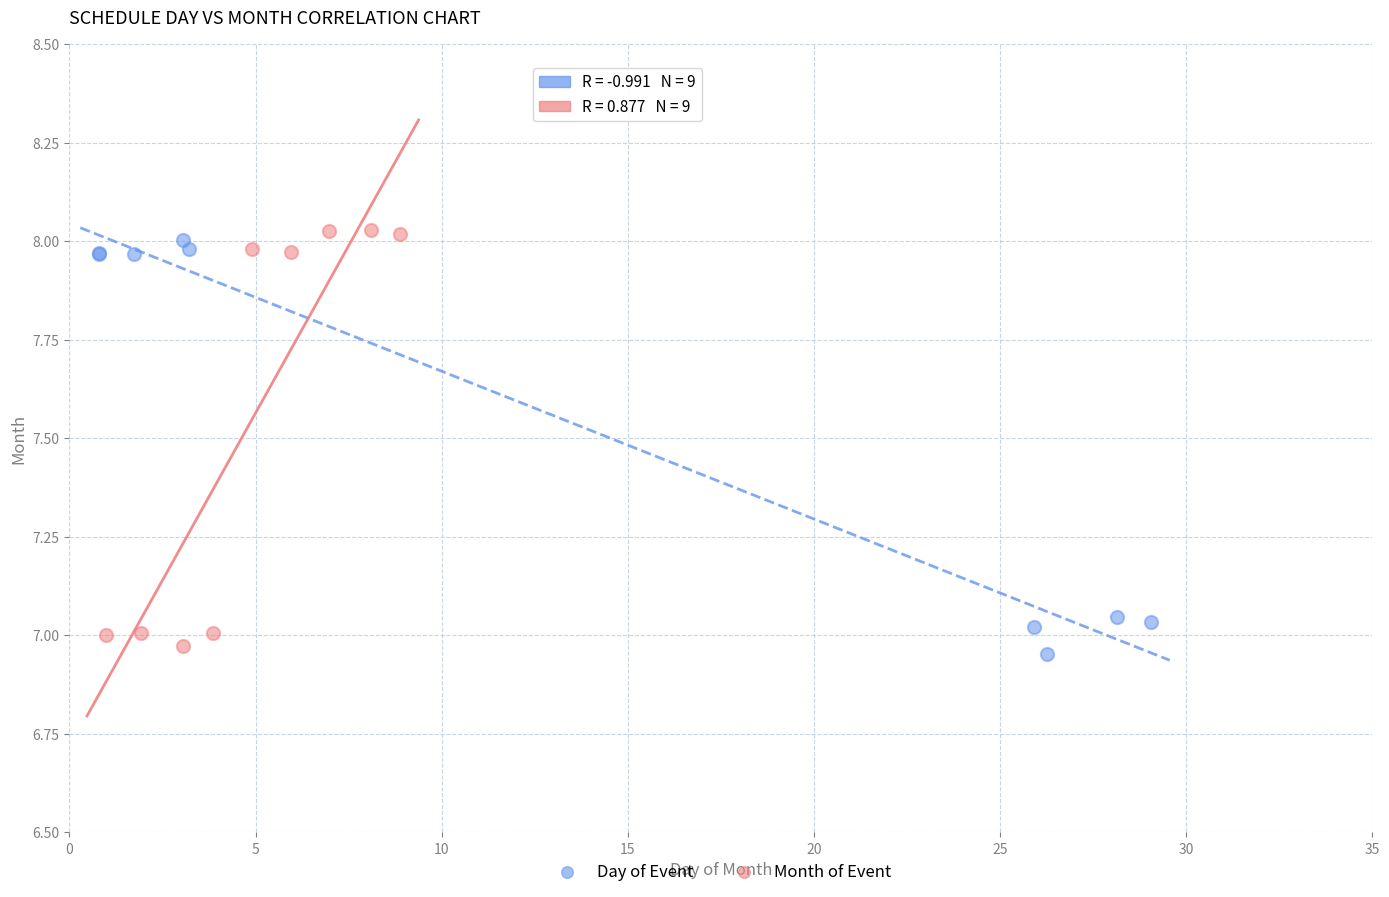

Which series contains the highest Y value?

Month of Event